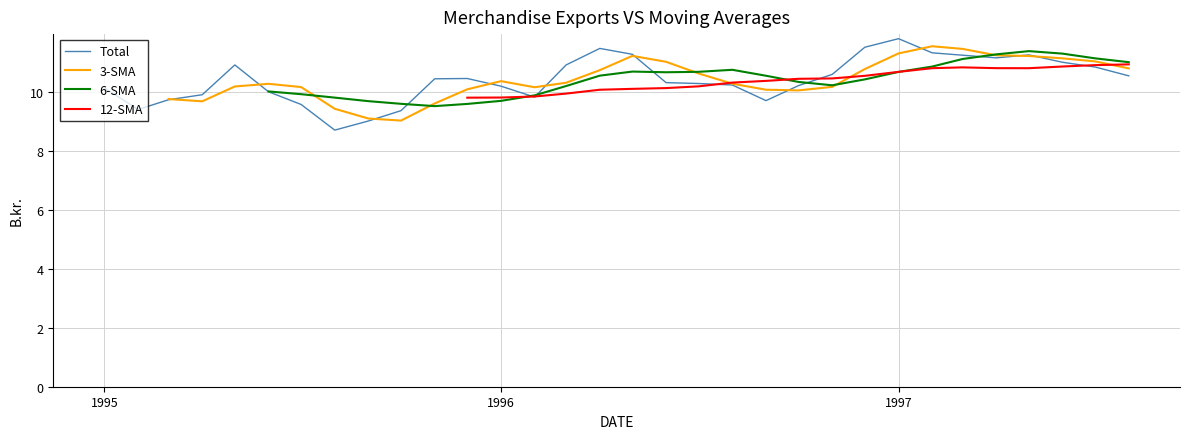

What is the average value of the Total series?

10.4